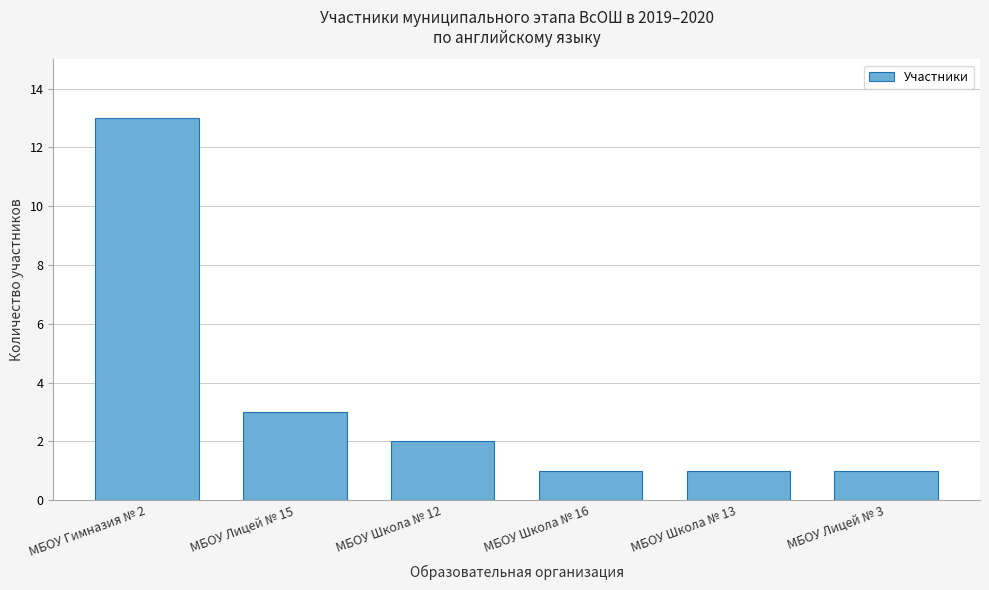

Reading right to left, list all the values displayed in this chart.

1	1	1	2	3	13